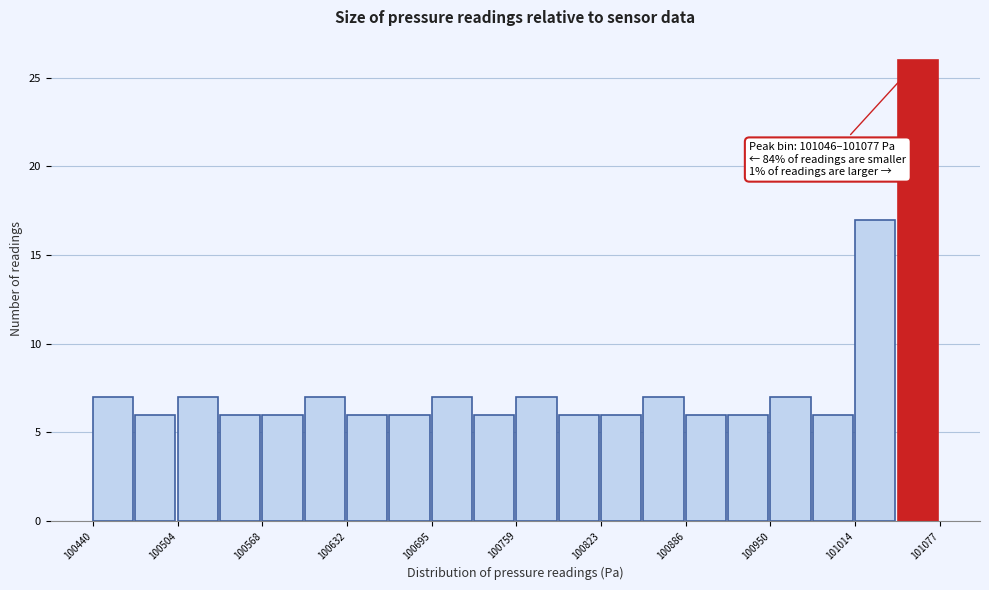

Read against the x-axis, roughly where is the centre of the tallest bar?

101060